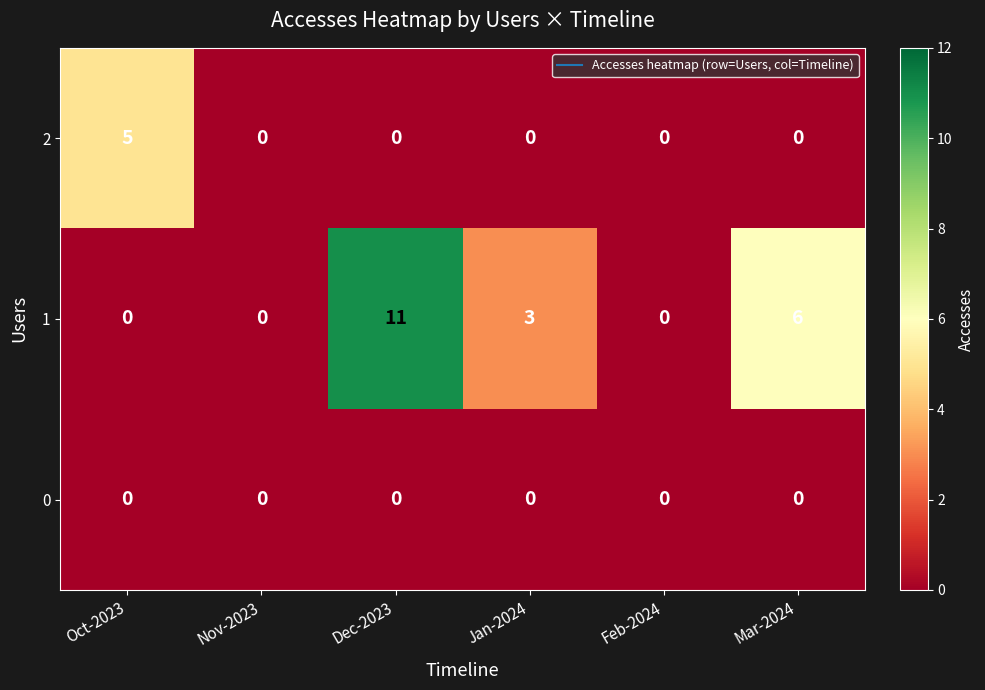

What is the greatest value displayed?

11